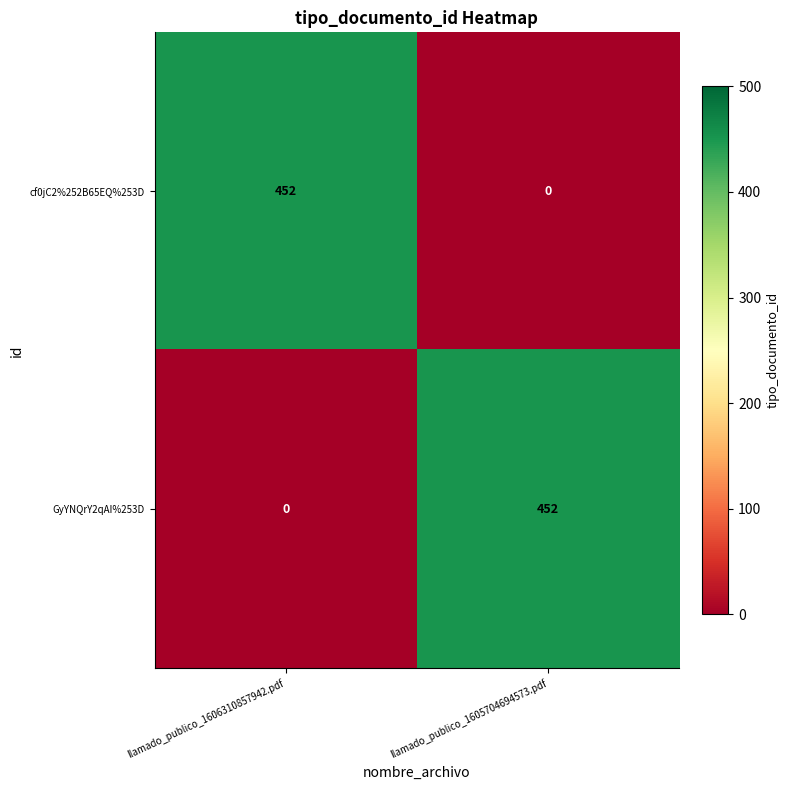

True or false: cf0jC2%252B65EQ%253D has a value of 107 at llamado_publico_1606310857942.pdf.

False